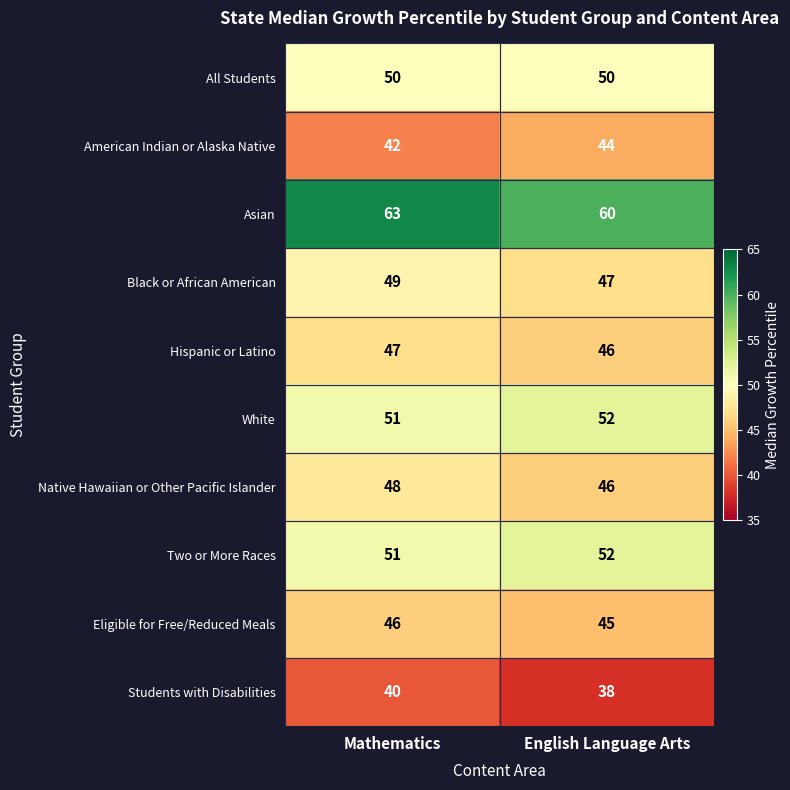

What is the average value of the Asian series?

62